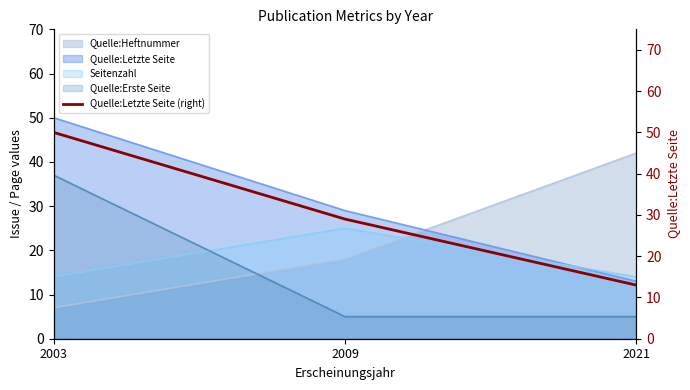

Does the chart display data point markers on the line(s)?

No